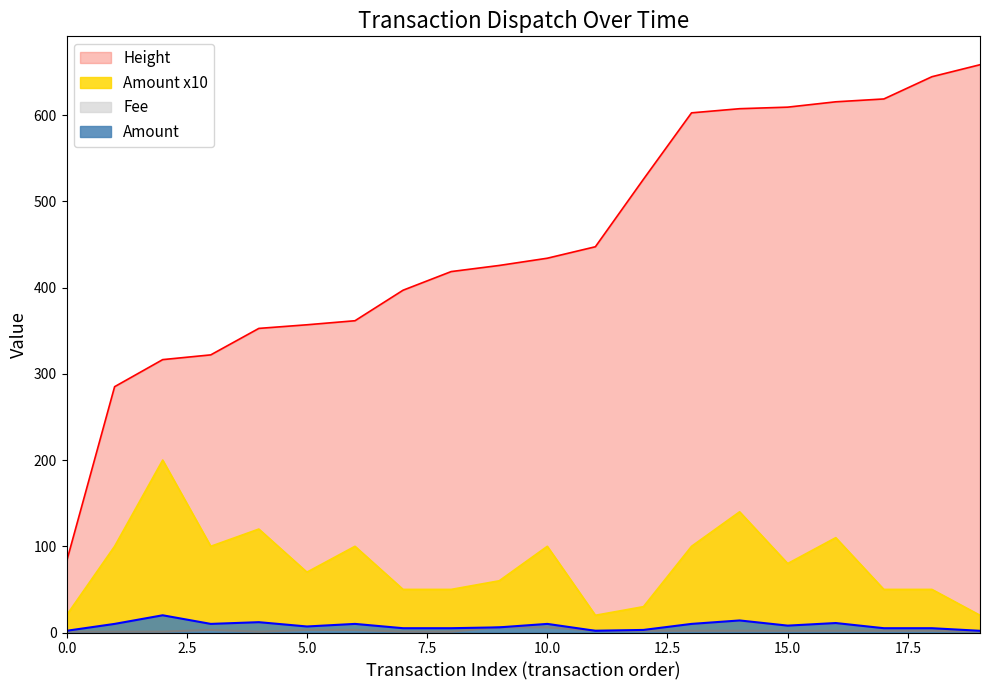

Is it true that Height_scaled equals 368.8 at 2017-02-22?

False